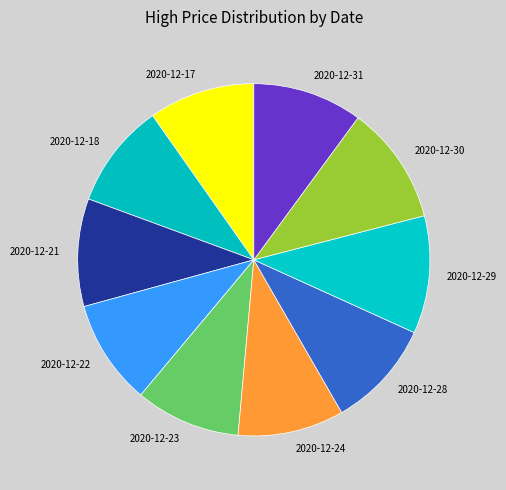

How many slices are in this pie chart?

10